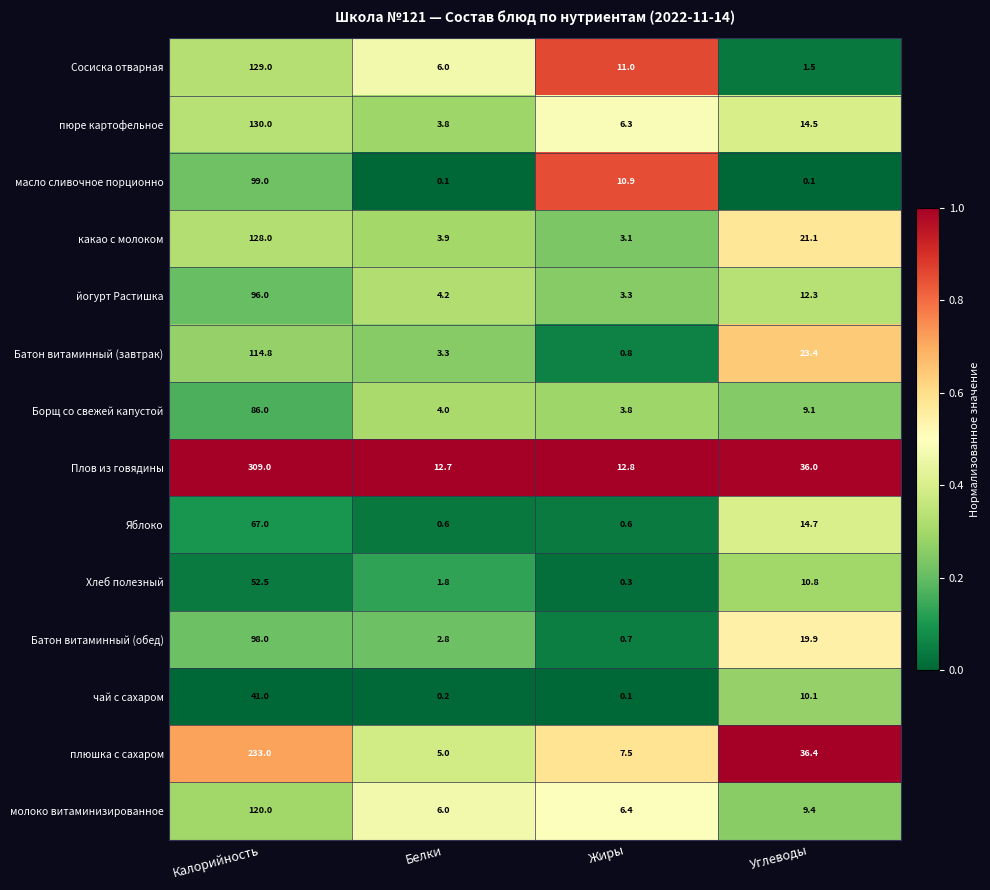

What is the spread (max minus min) of values at Белки?

12.6